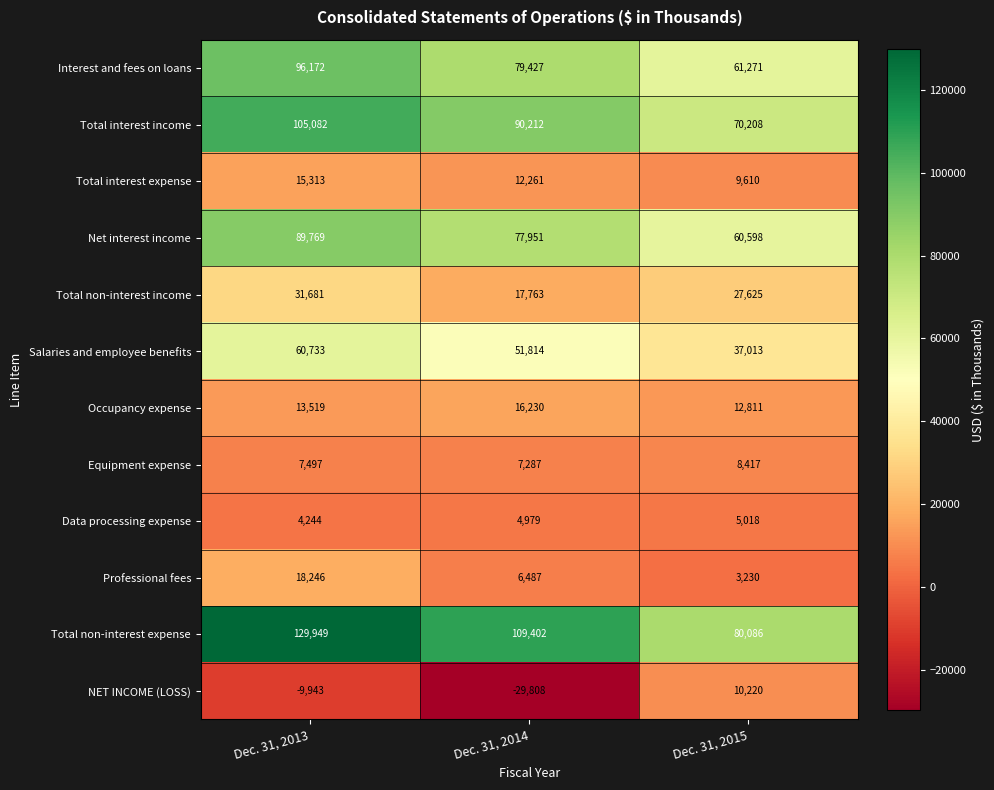

At which category is the sum across all series the highest?

Dec. 31, 2013